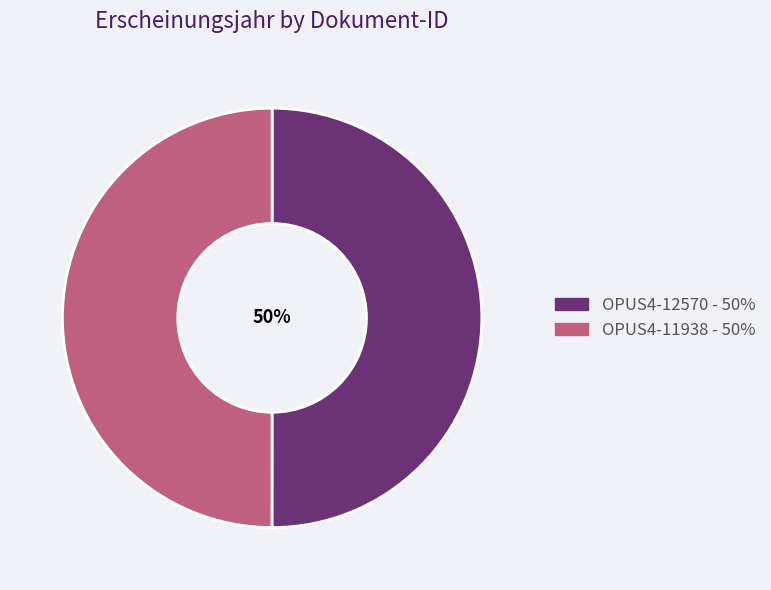

Combined, do OPUS4-12570 and OPUS4-11938 account for over 50%?

Yes